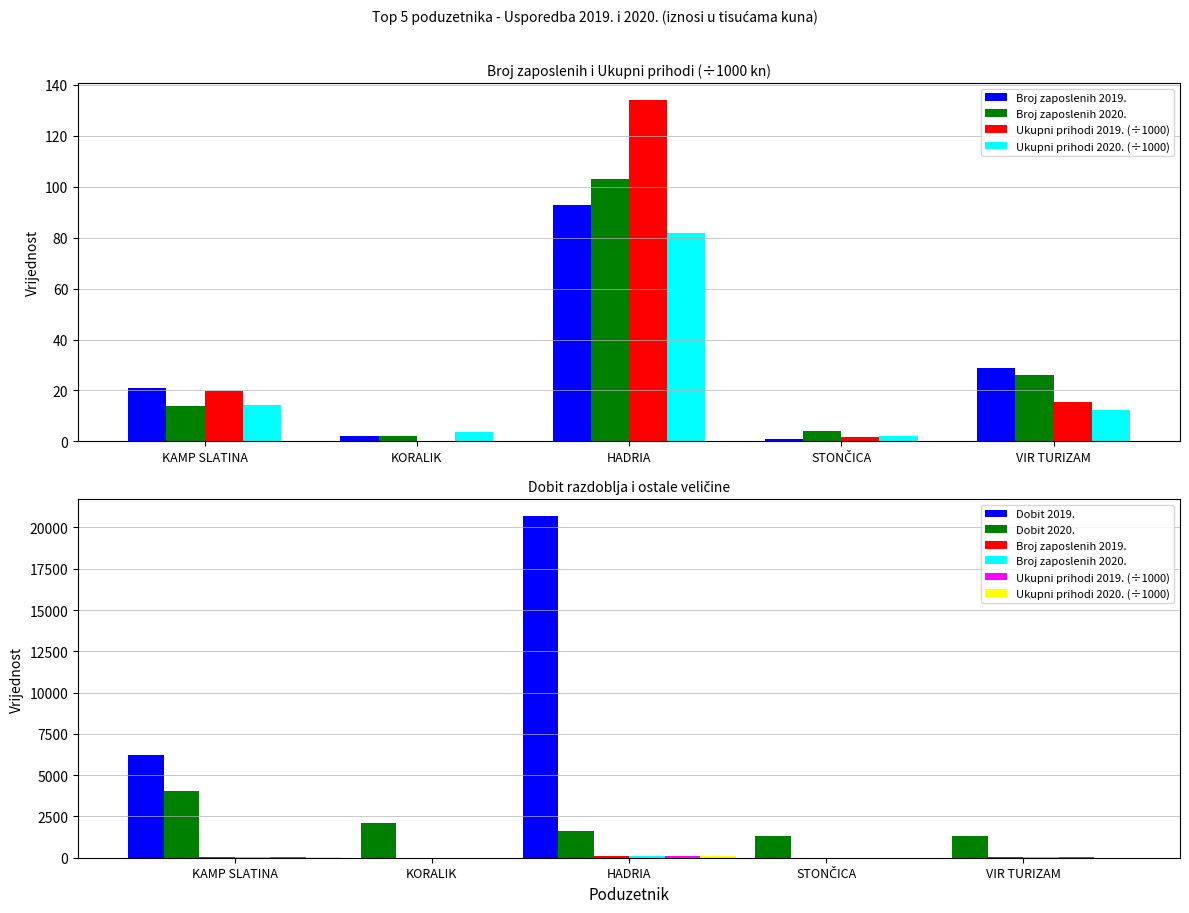

What is the difference between the maximum and minimum values in the Broj zaposlenih 2020. series?

101.0